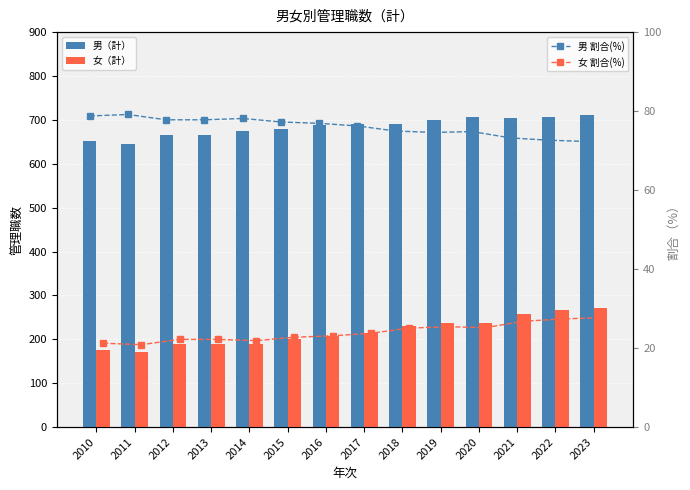

At how many categories does at least one series exceed 651?

13